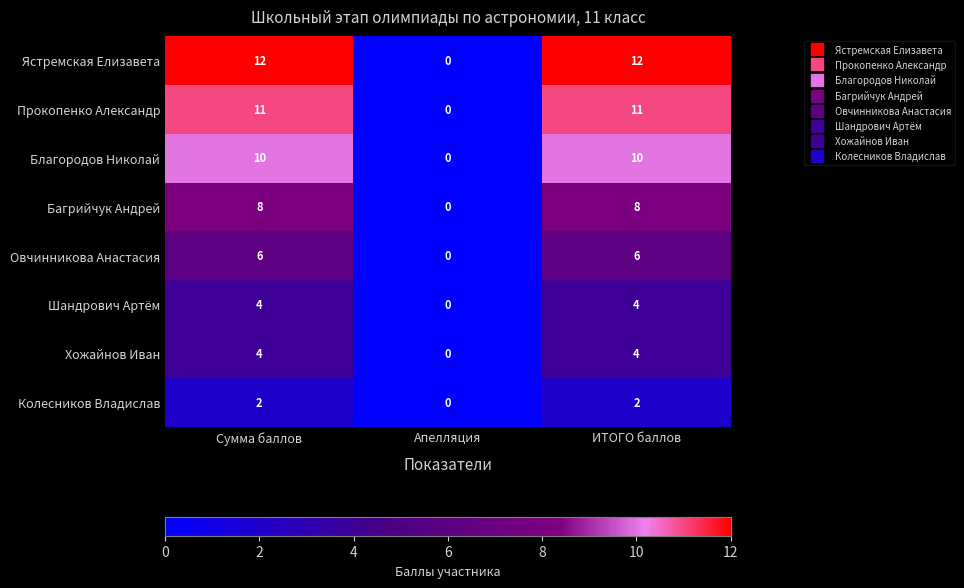

How many series are shown in this chart?

8